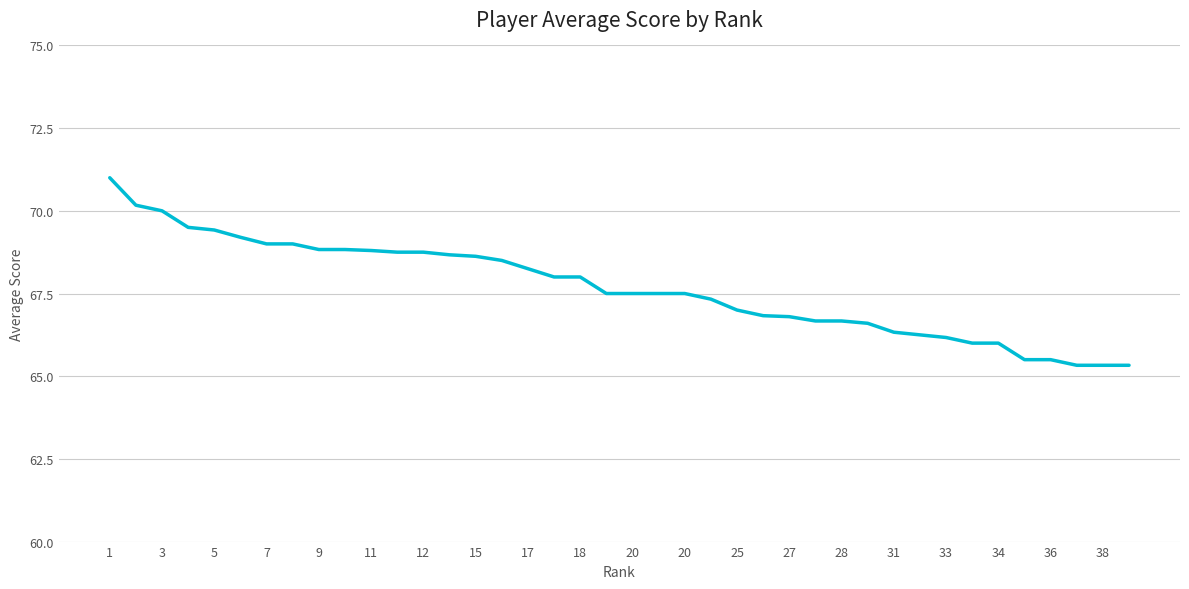

What is the minimum value shown in the chart?

65.3